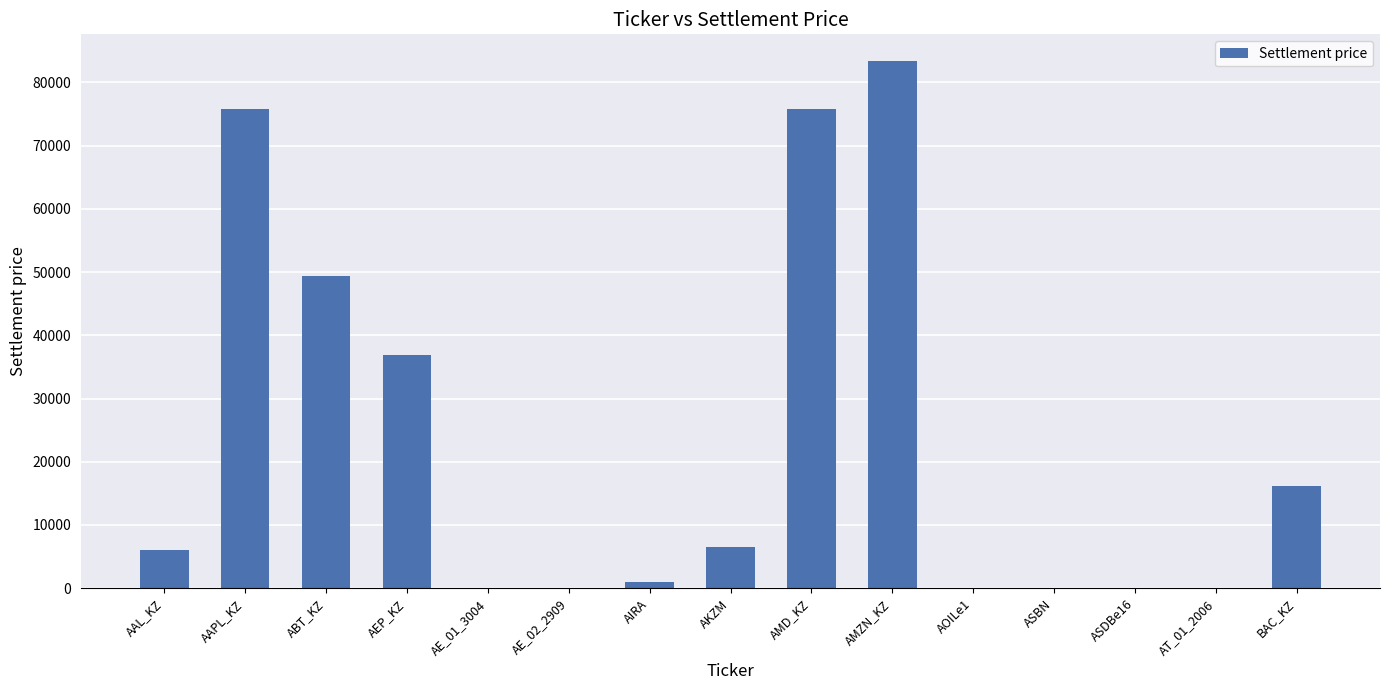

Count the number of categories in the chart.

15